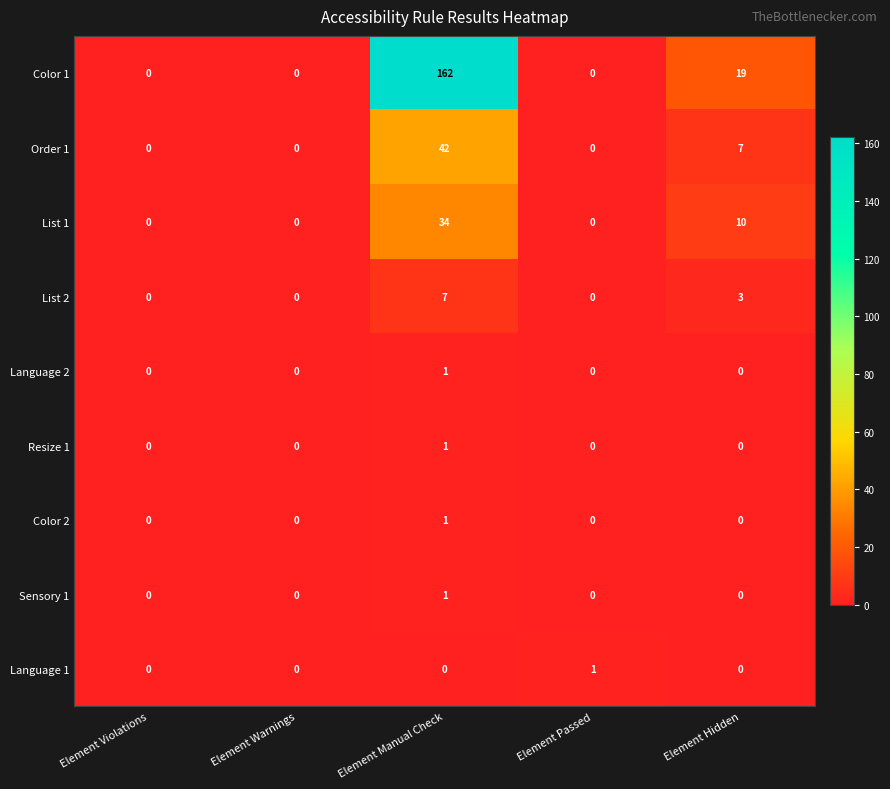

How many distinct data groups are displayed?

9